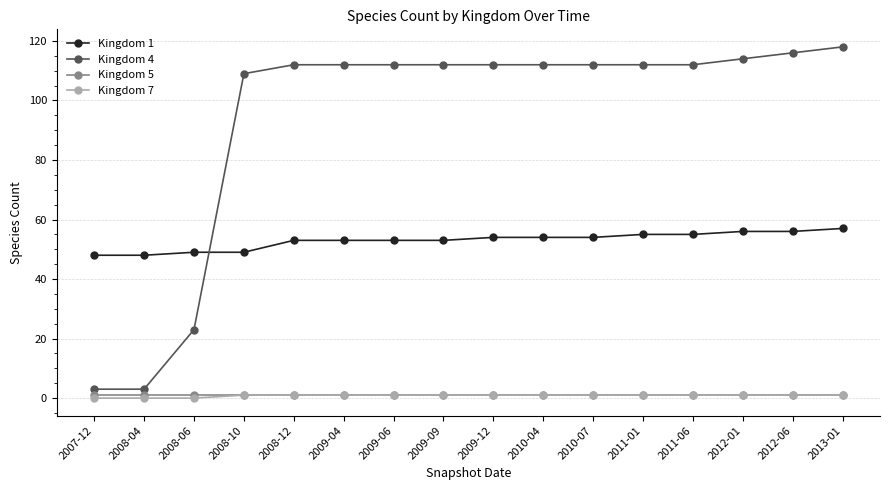

Reading left to right, extract all data points from this chart.

Kingdom 1: 2007-12=48	2008-04=48	2008-06=49	2008-10=49	2008-12=53	2009-04=53	2009-06=53	2009-09=53	2009-12=54	2010-04=54	2010-07=54	2011-01=55	2011-06=55	2012-01=56	2012-06=56	2013-01=57
Kingdom 4: 2007-12=3	2008-04=3	2008-06=23	2008-10=109	2008-12=112	2009-04=112	2009-06=112	2009-09=112	2009-12=112	2010-04=112	2010-07=112	2011-01=112	2011-06=112	2012-01=114	2012-06=116	2013-01=118
Kingdom 5: 2007-12=1	2008-04=1	2008-06=1	2008-10=1	2008-12=1	2009-04=1	2009-06=1	2009-09=1	2009-12=1	2010-04=1	2010-07=1	2011-01=1	2011-06=1	2012-01=1	2012-06=1	2013-01=1
Kingdom 7: 2007-12=0	2008-04=0	2008-06=0	2008-10=1	2008-12=1	2009-04=1	2009-06=1	2009-09=1	2009-12=1	2010-04=1	2010-07=1	2011-01=1	2011-06=1	2012-01=1	2012-06=1	2013-01=1